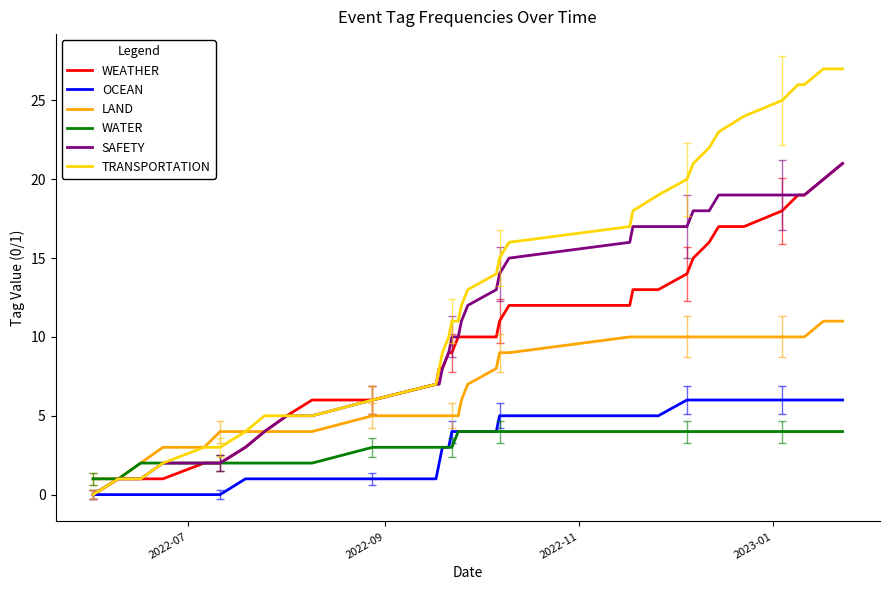

What is the maximum value for OCEAN?

6